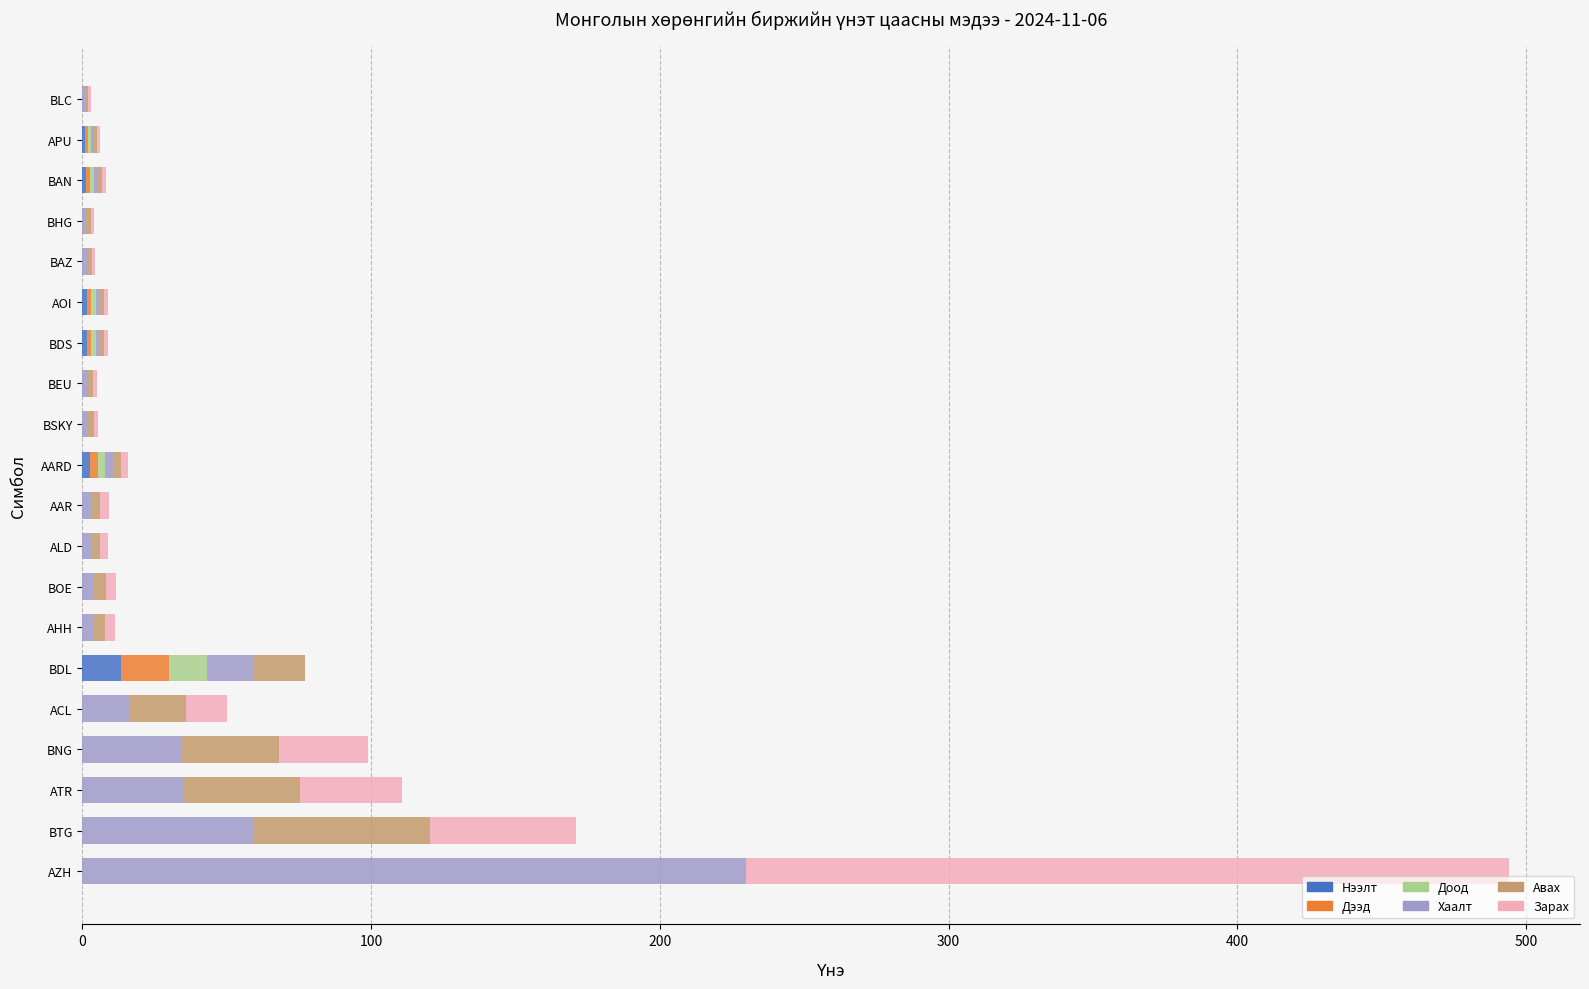

What is the total value across all series at BNG?

98.9